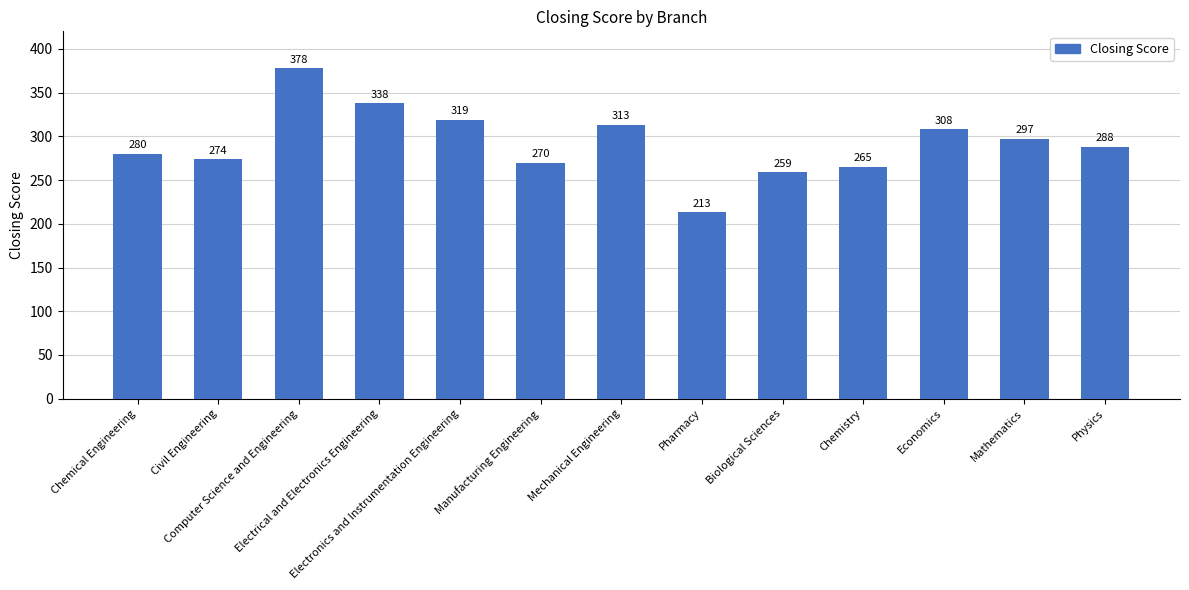

Where is the data nearest to the value 295?

Mathematics